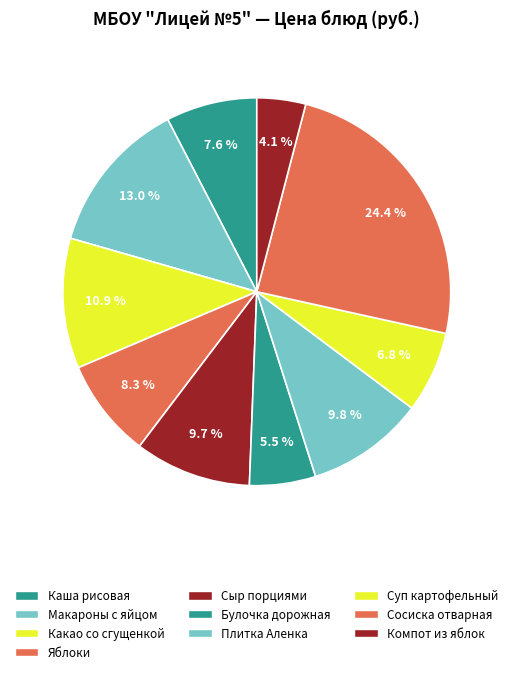

How many slices are in this pie chart?

10